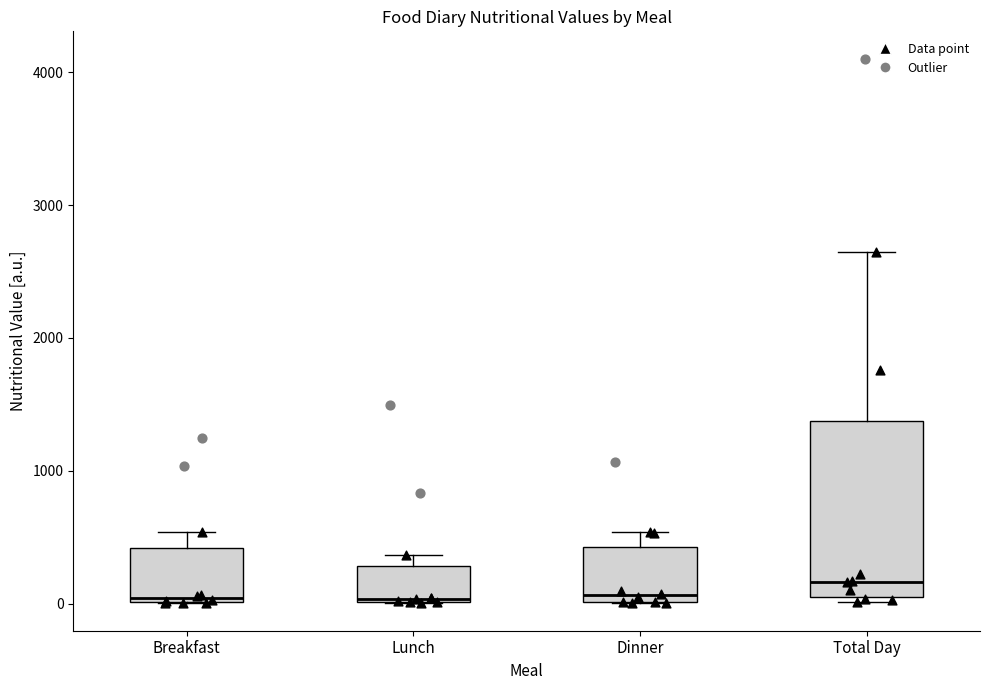

Comparing the boxes themselves (not the whiskers), which one is the tallest?

Total Day